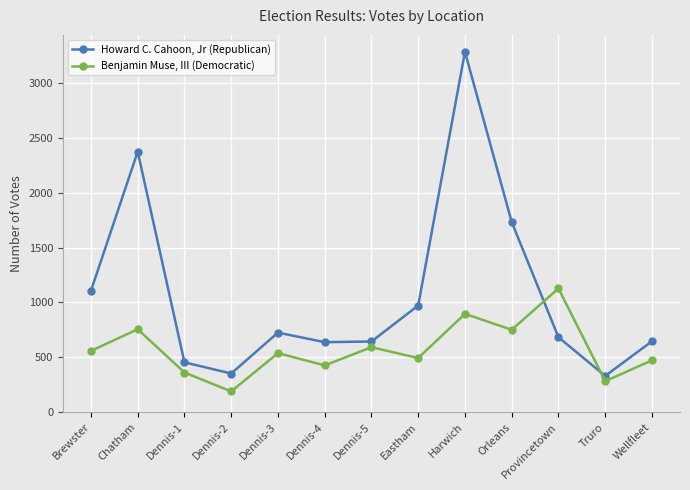

What are all the series names shown in the legend?

Howard C. Cahoon, Jr (Republican), Benjamin Muse, III (Democratic)